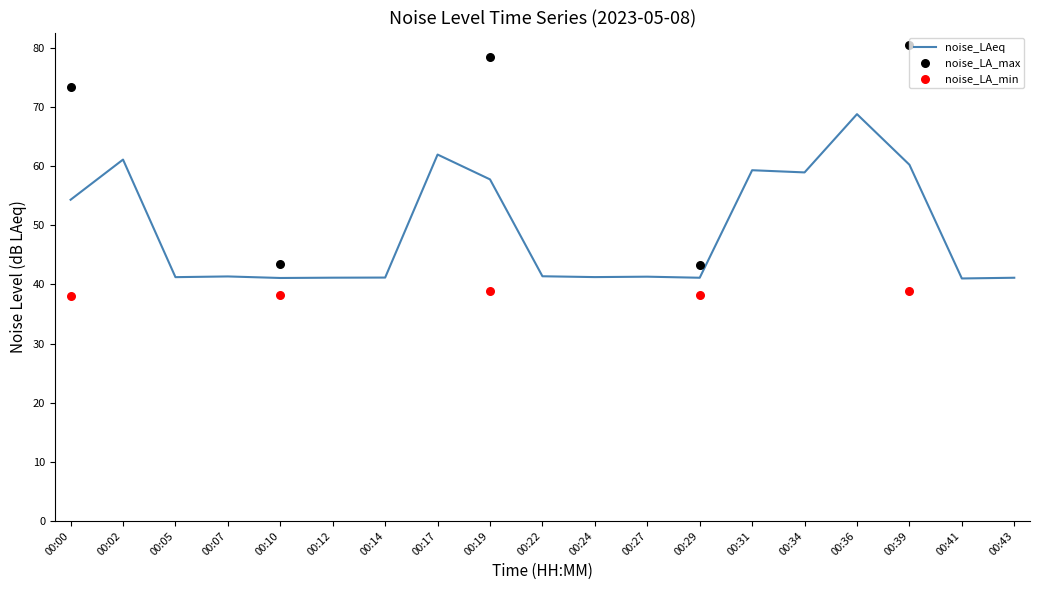

True or false: noise_LAeq has a value of 41.2 at 00:05.

True